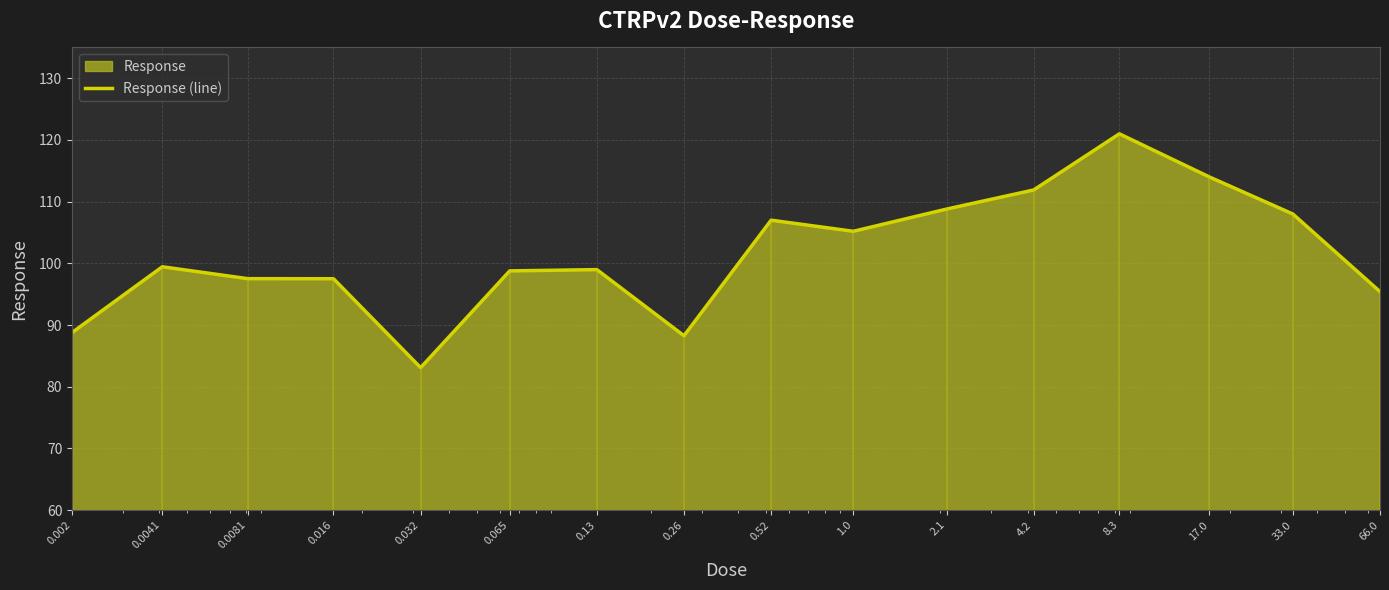

Count the number of categories in the chart.

16